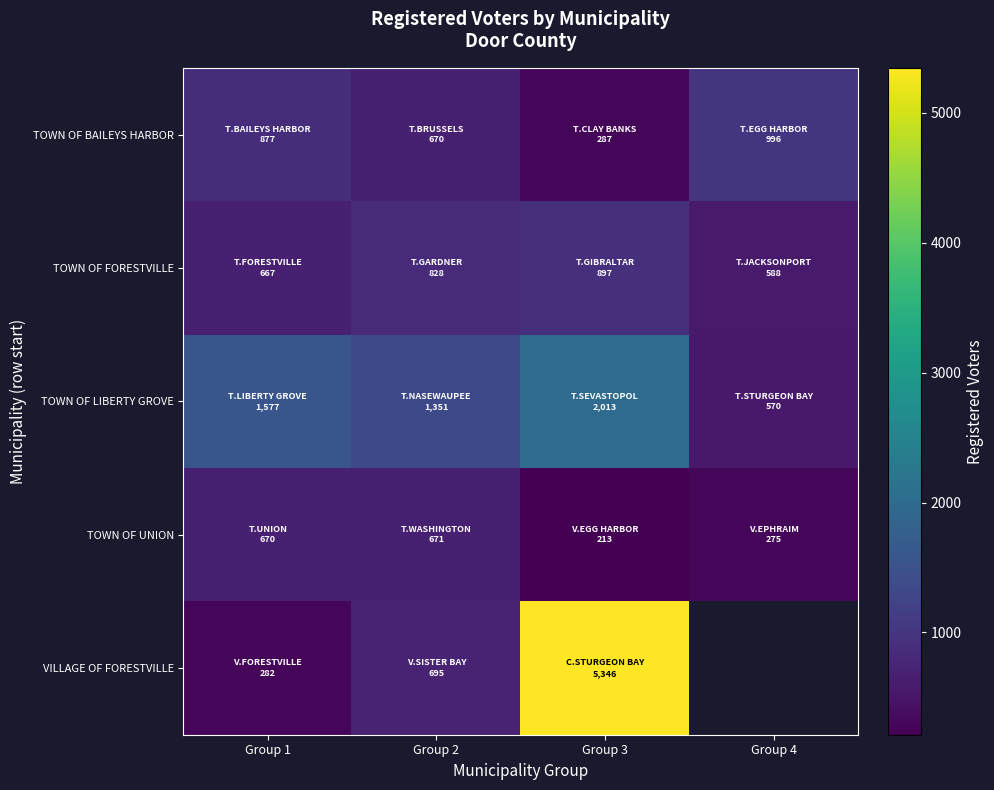

The value of TOWN OF BAILEYS HARBOR at Group 2 is 670.0. True or false?

True